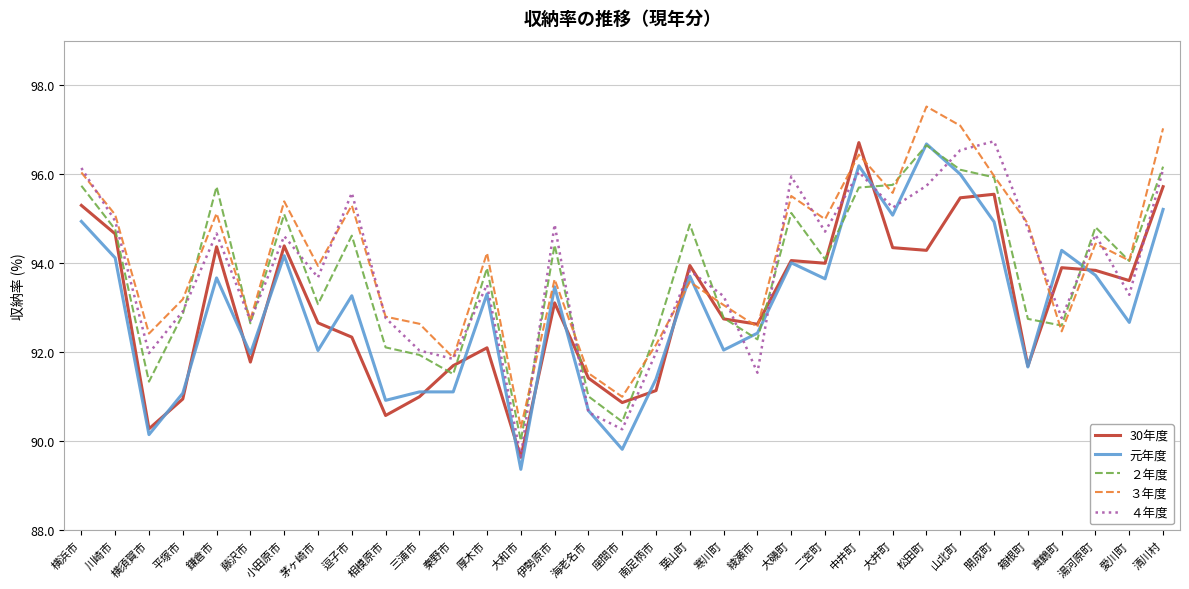

Read the 30年度 value at 鎌倉市.

94.4